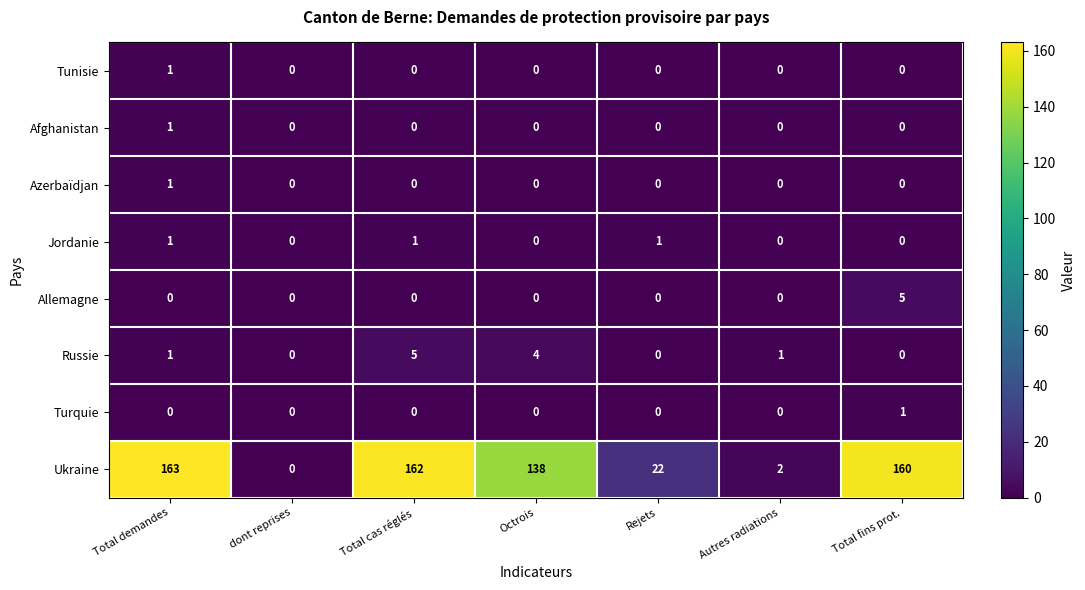

How many series are shown in this chart?

8